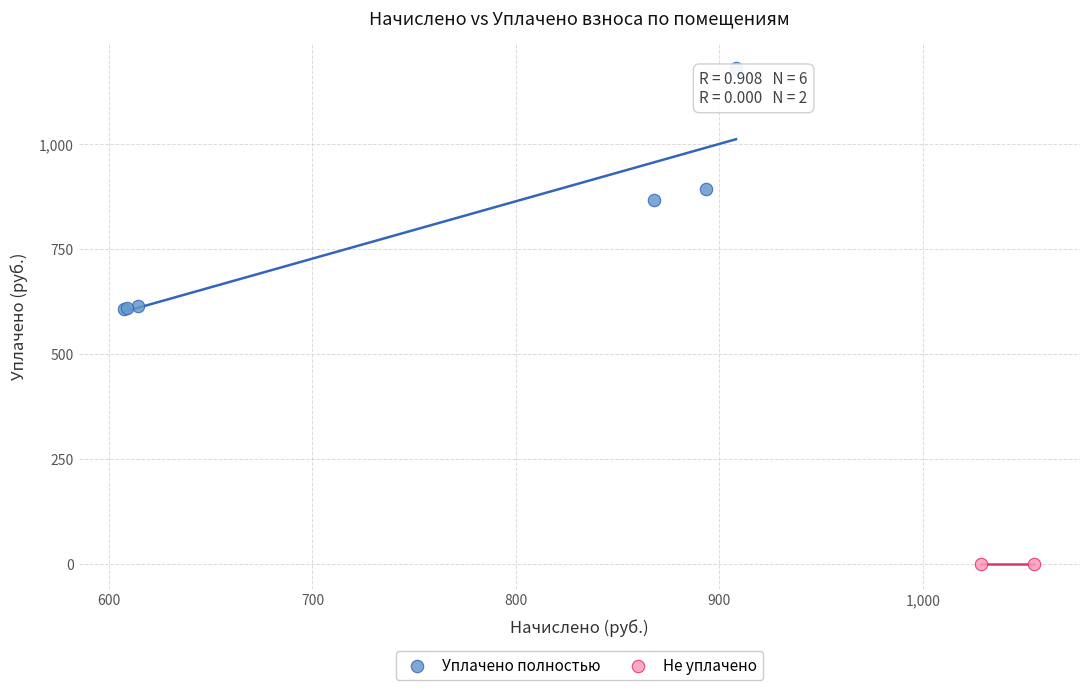

What are all the series names shown in the legend?

Уплачено полностью, Не уплачено